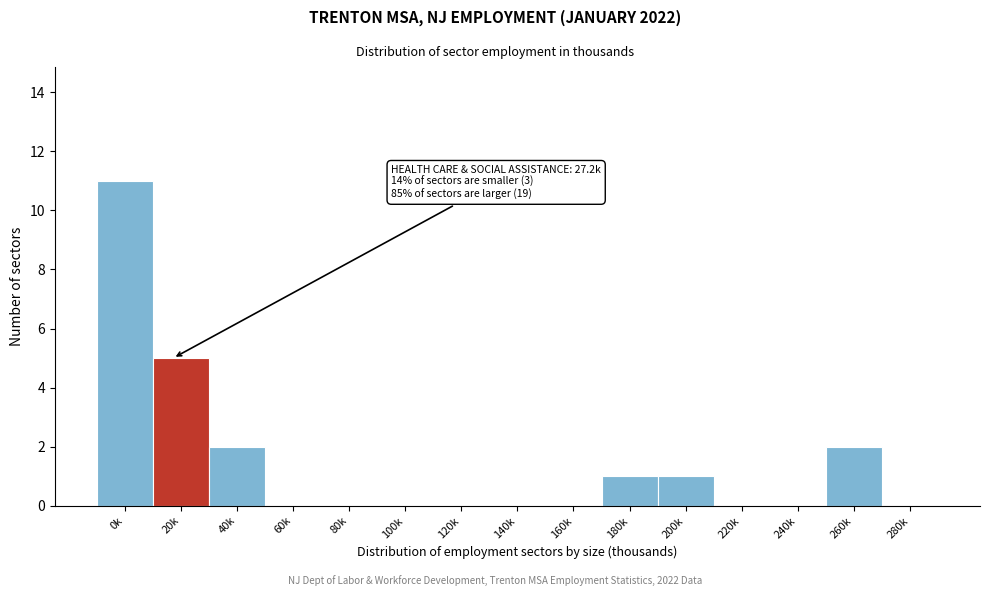

Reading right to left, what are all the values shown in this chart?

280k=0	260k=2	240k=0	220k=0	200k=1	180k=1	160k=0	140k=0	120k=0	100k=0	80k=0	60k=0	40k=2	20k=5	0k=11